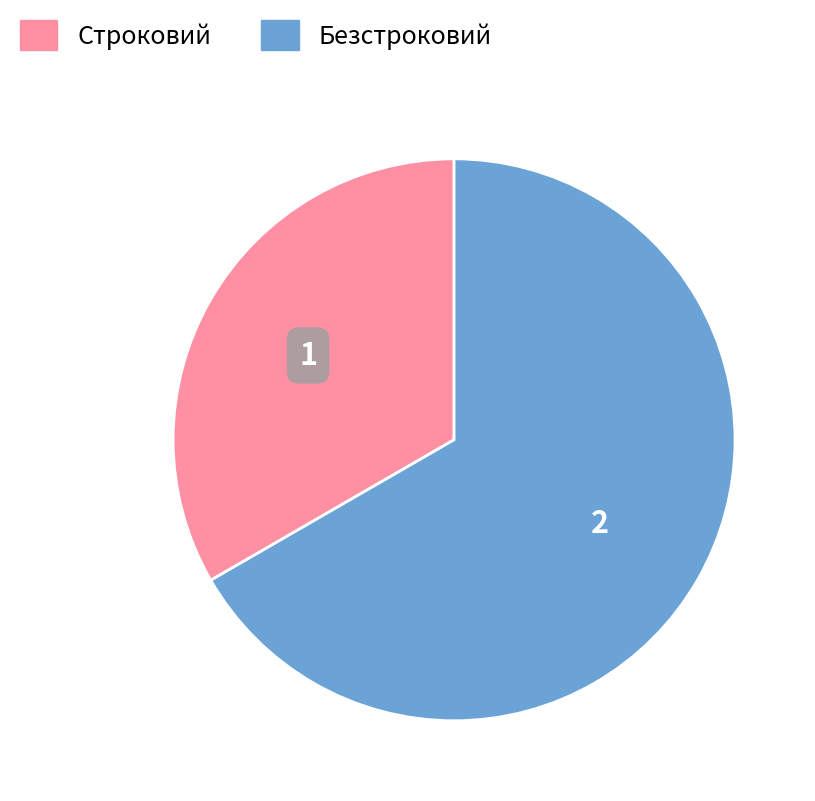

Approximately how many times larger is the value at Строковий compared to Безстроковий?

0.5